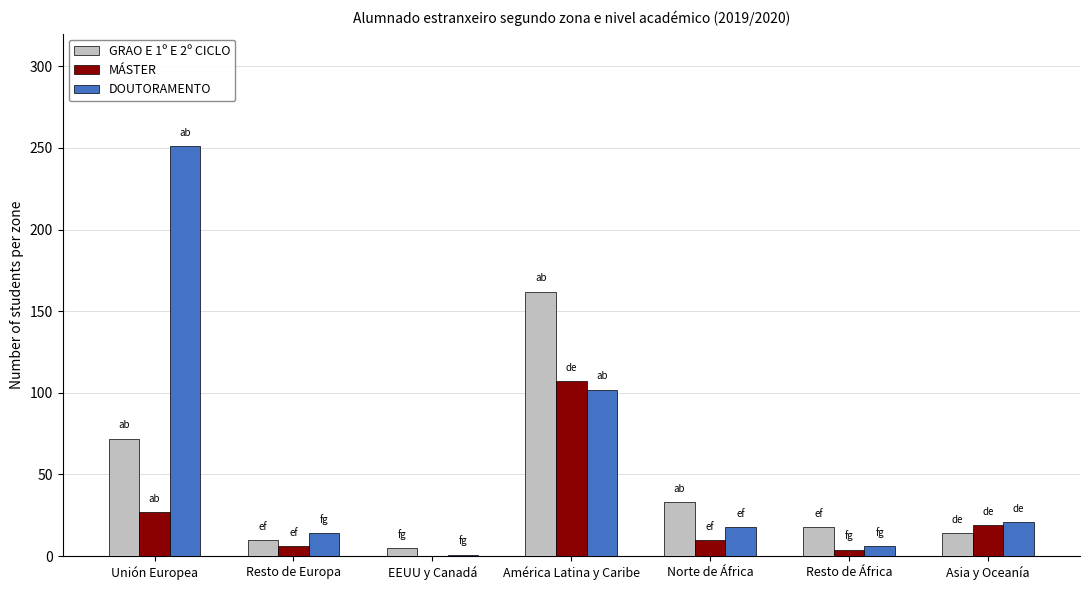

What is the average value of the GRAO E 1º E 2º CICLO series?

45